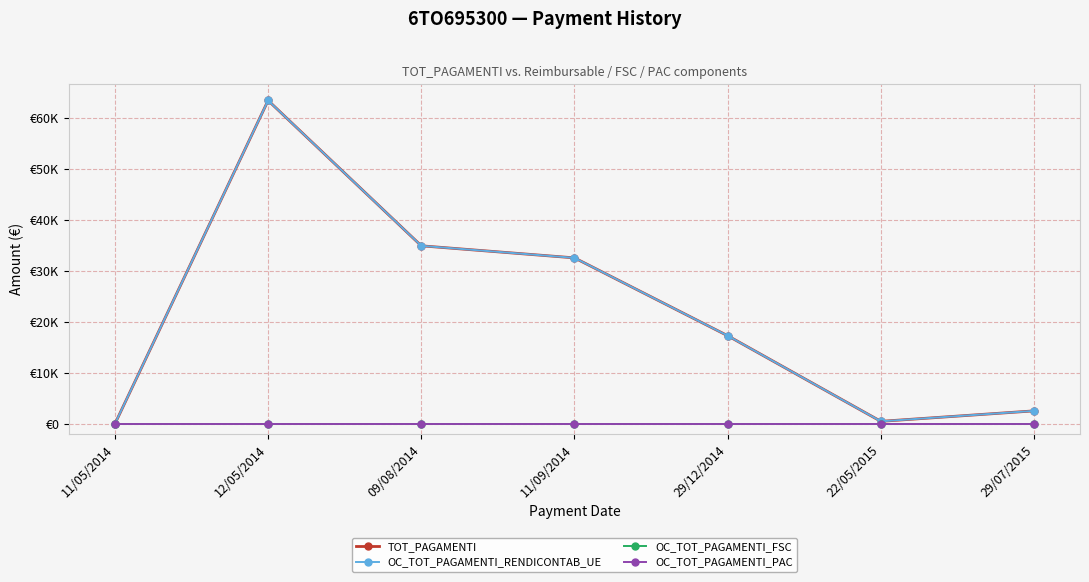

List the series in order of their peak value, highest first.

TOT_PAGAMENTI, OC_TOT_PAGAMENTI_RENDICONTAB_UE, OC_TOT_PAGAMENTI_FSC, OC_TOT_PAGAMENTI_PAC